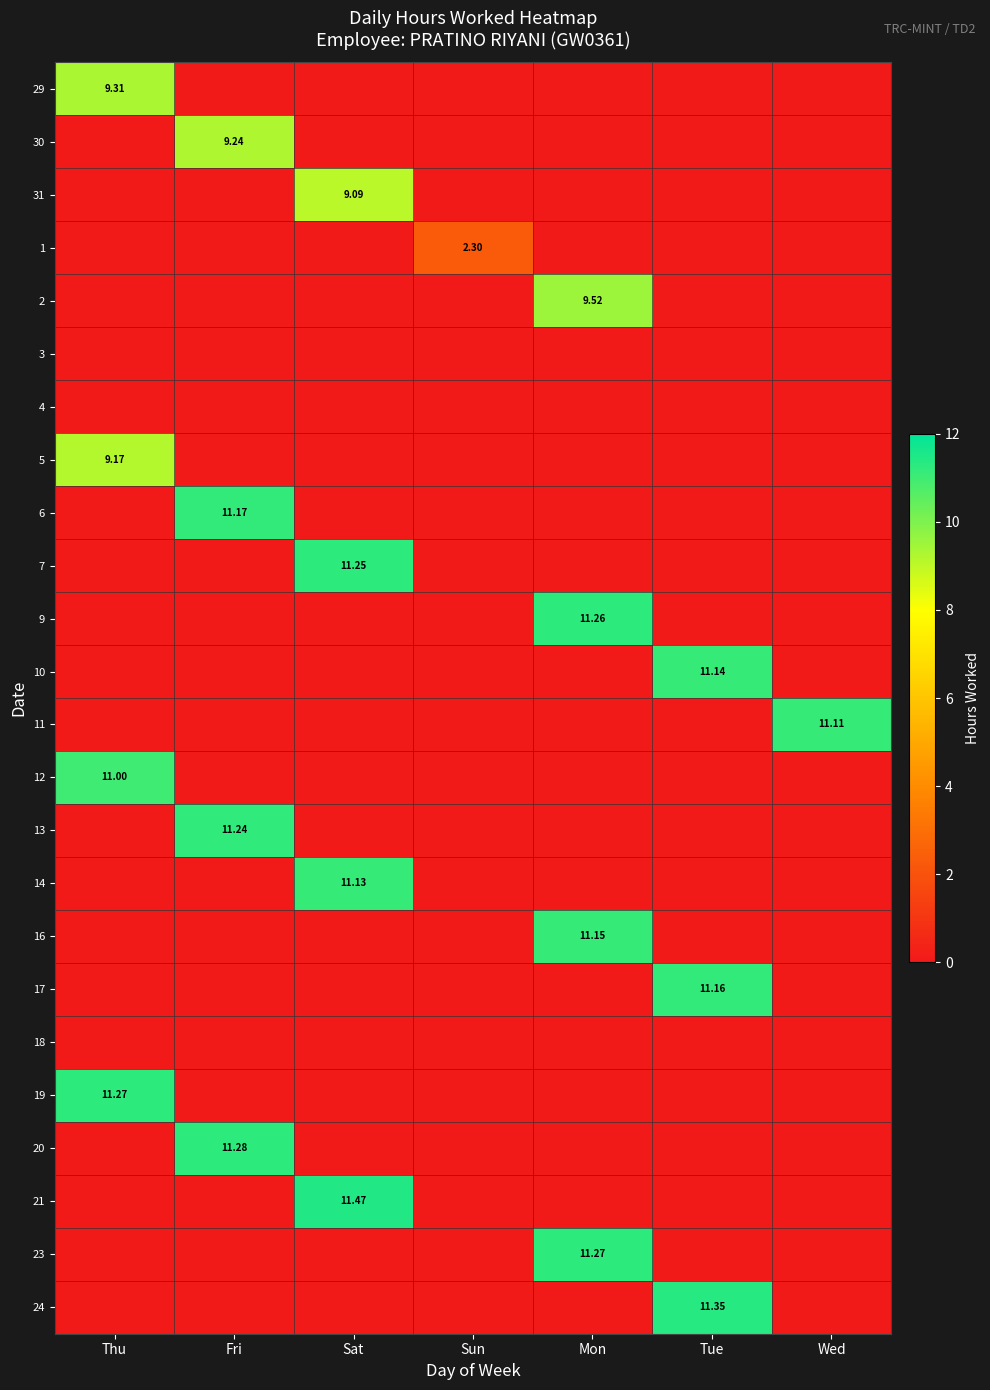

List the series in order of their peak value, lowest first.

3, 4, 18, 1, 31, 5, 30, 29, 2, 12, 11, 14, 10, 16, 17, 6, 13, 7, 9, 19, 23, 20, 24, 21